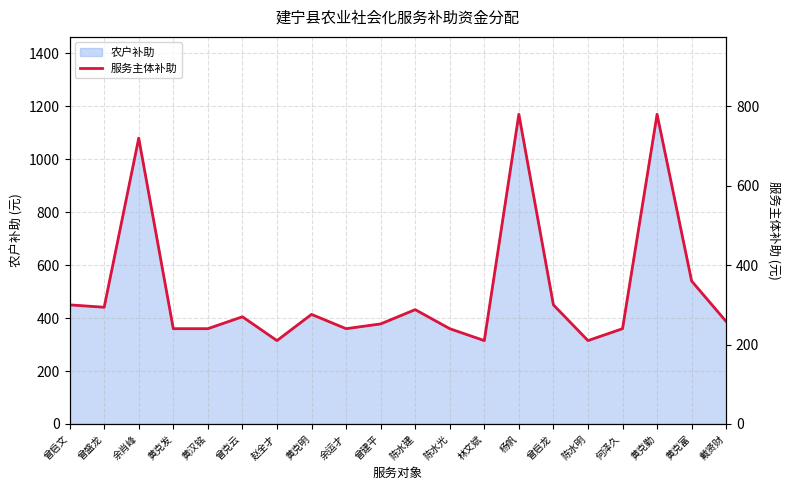

The 农户补助 series shows 1170 at 杨帆. True or false?

True